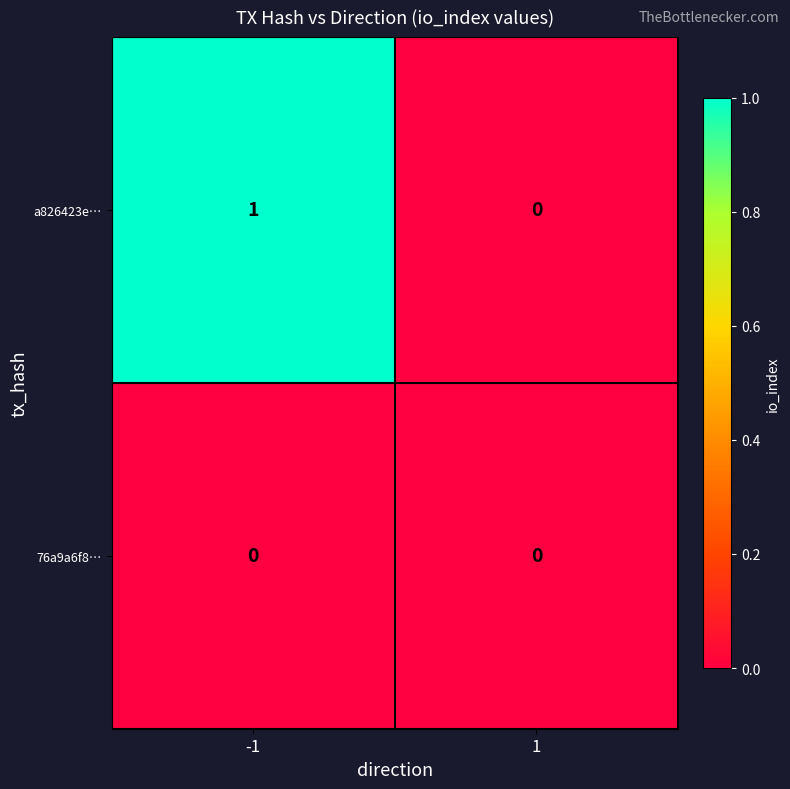

How many data points does each series have?

2